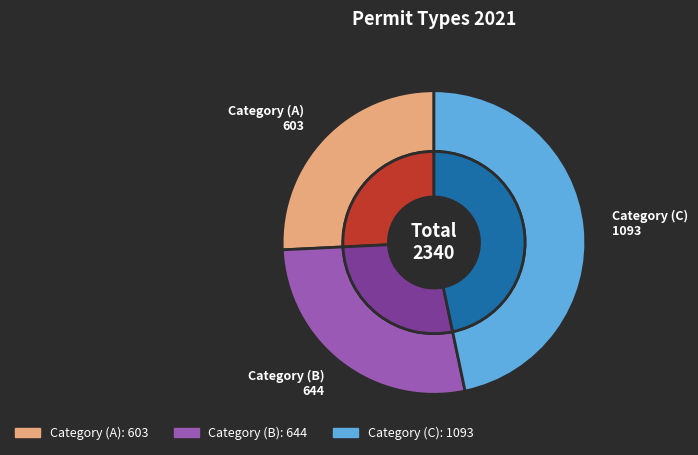

Combined, do Category (A) and Category (C) account for over 50%?

Yes